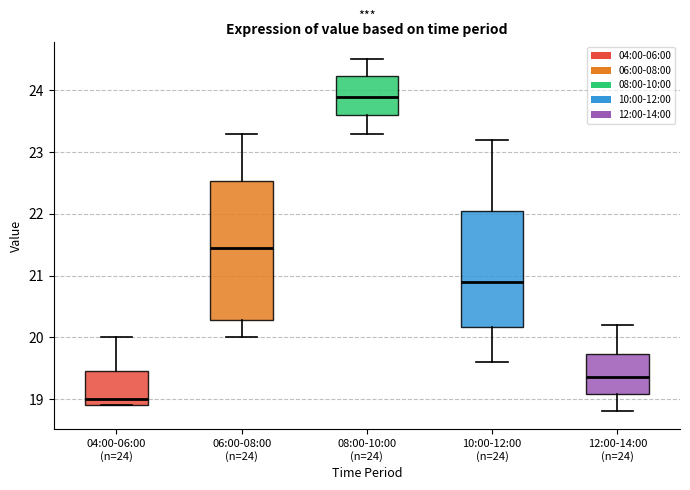

Which box is the tallest, from its lower edge to its upper edge?

06:00-08:00 (n=24)